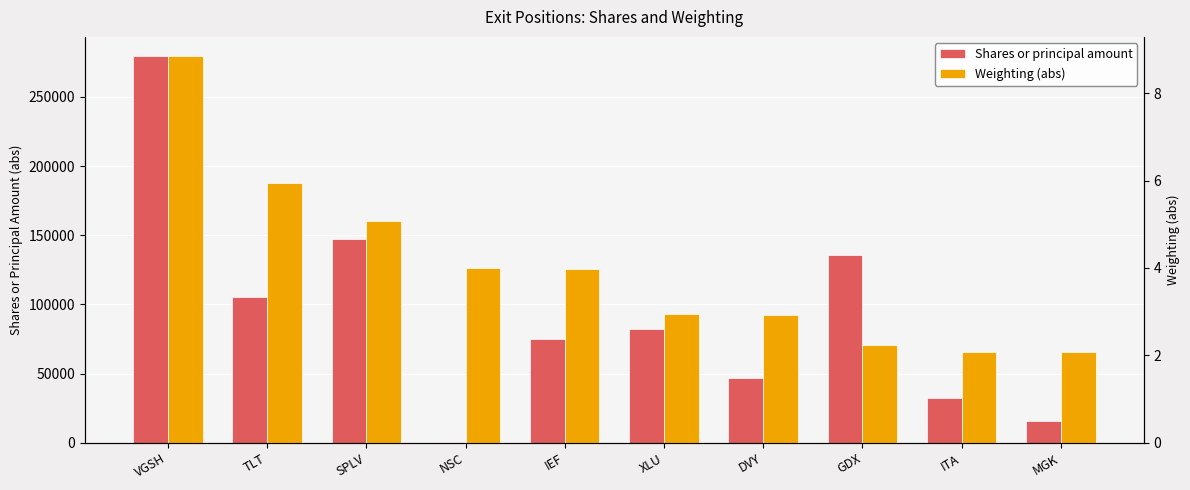

Is the value of Shares or principal amount at ITA greater than the value of Weighting (abs) at SPLV?

Yes